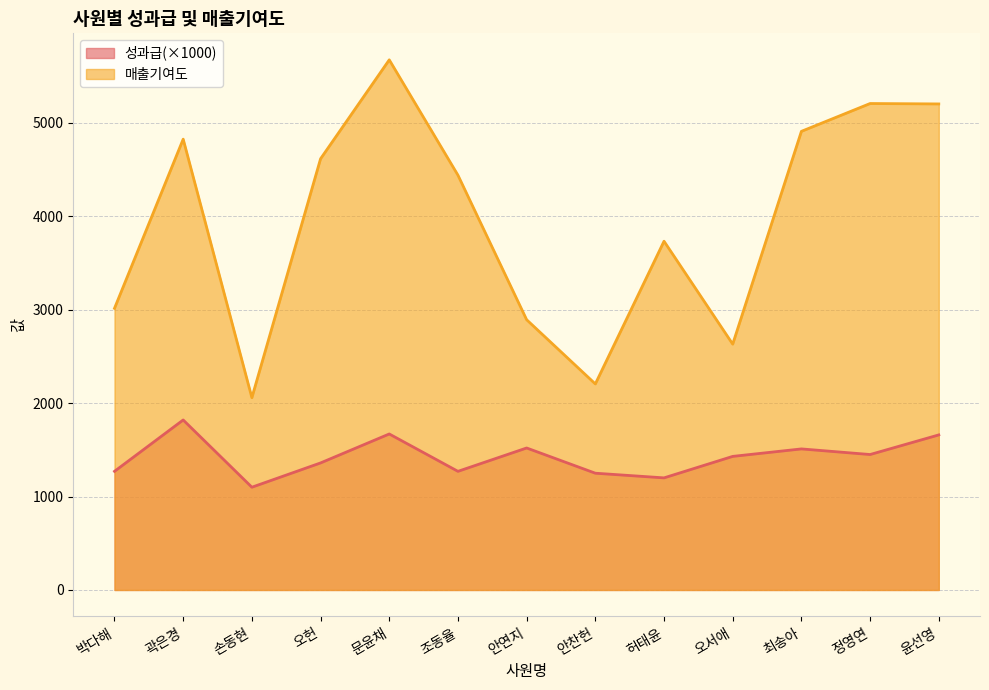

Where is the first local maximum for 매출기여도?

곽은경